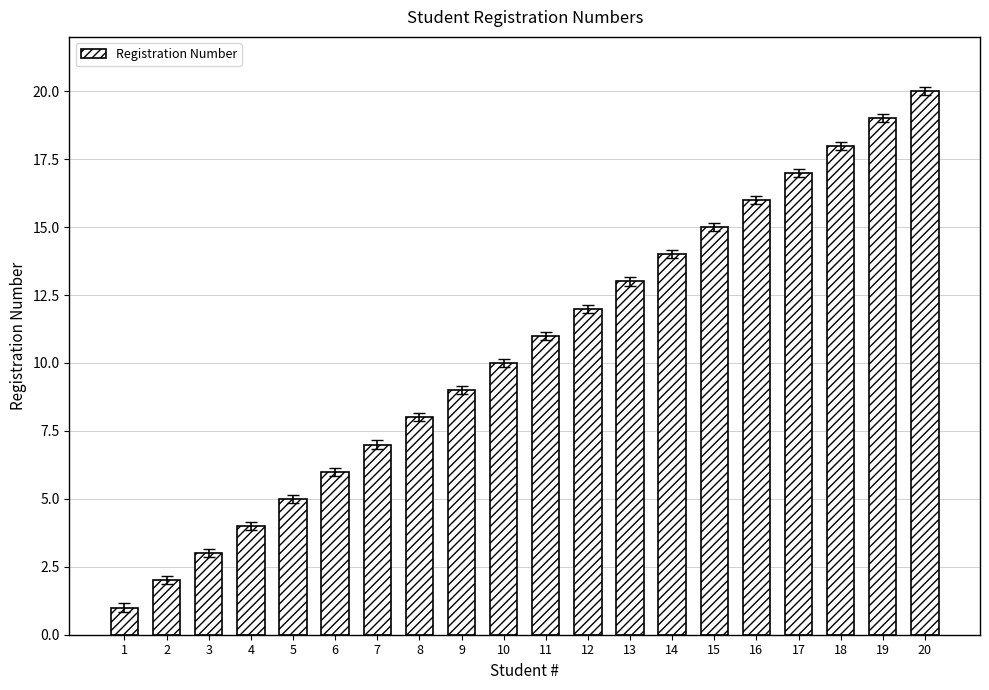

Reading left to right, what are all the values shown in this chart?

1=1	2=2	3=3	4=4	5=5	6=6	7=7	8=8	9=9	10=10	11=11	12=12	13=13	14=14	15=15	16=16	17=17	18=18	19=19	20=20